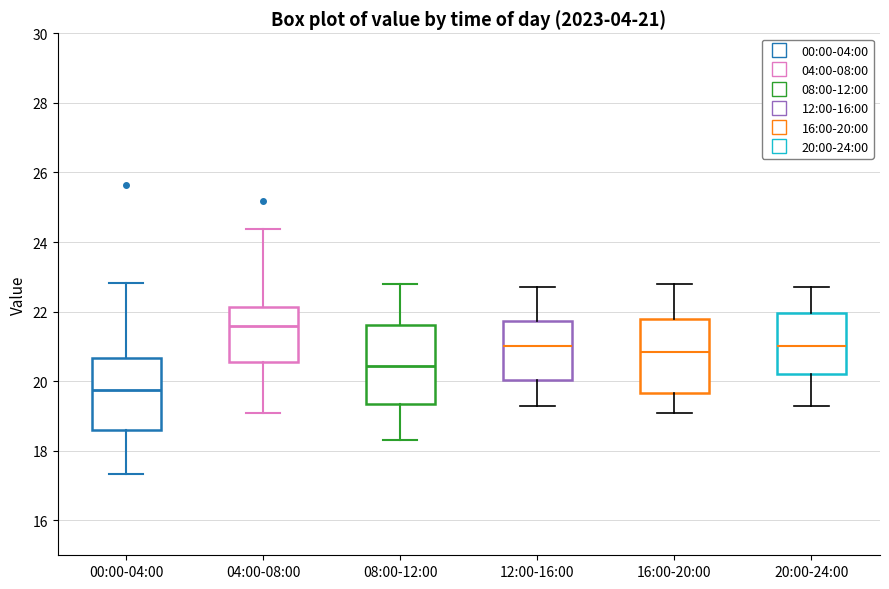

Which box's median line is the lowest?

00:00-04:00